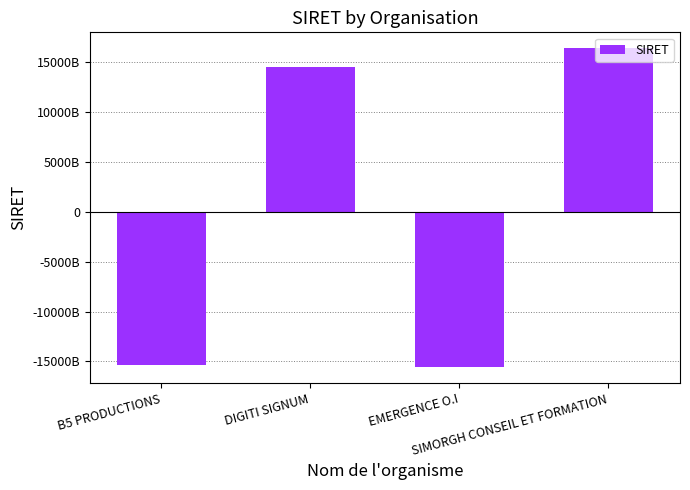

At which category does the chart reach its minimum across all series?

EMERGENCE O.I